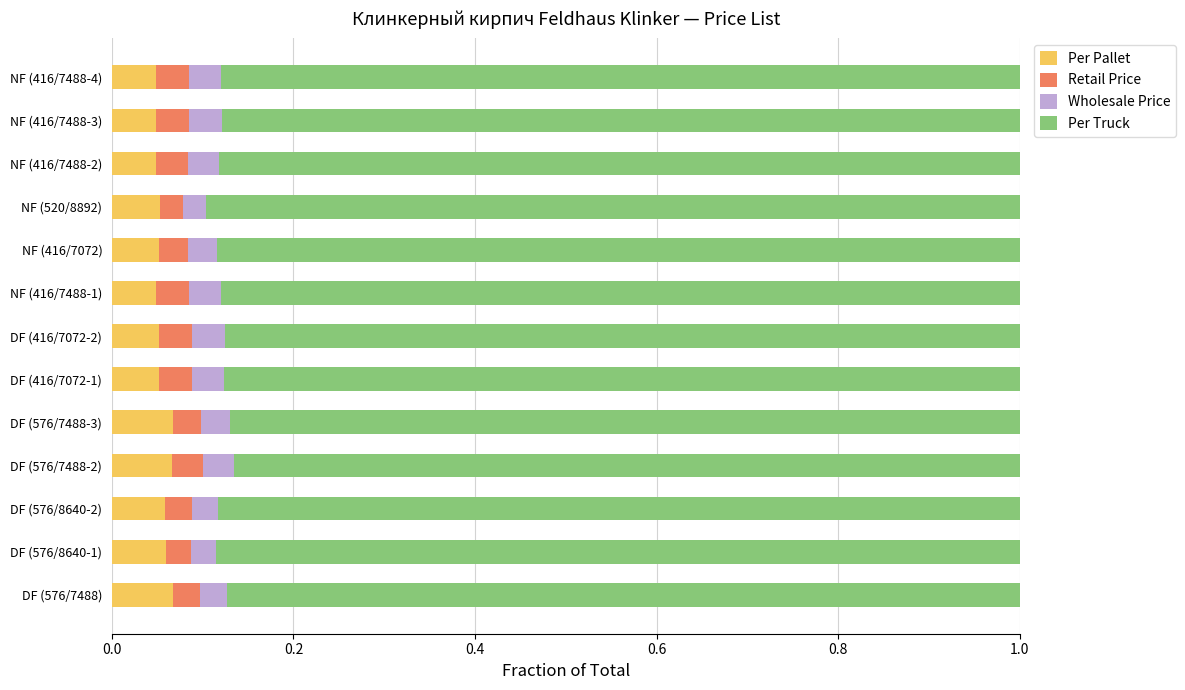

What is the total value across all series at NF (416/7072)?

1.0